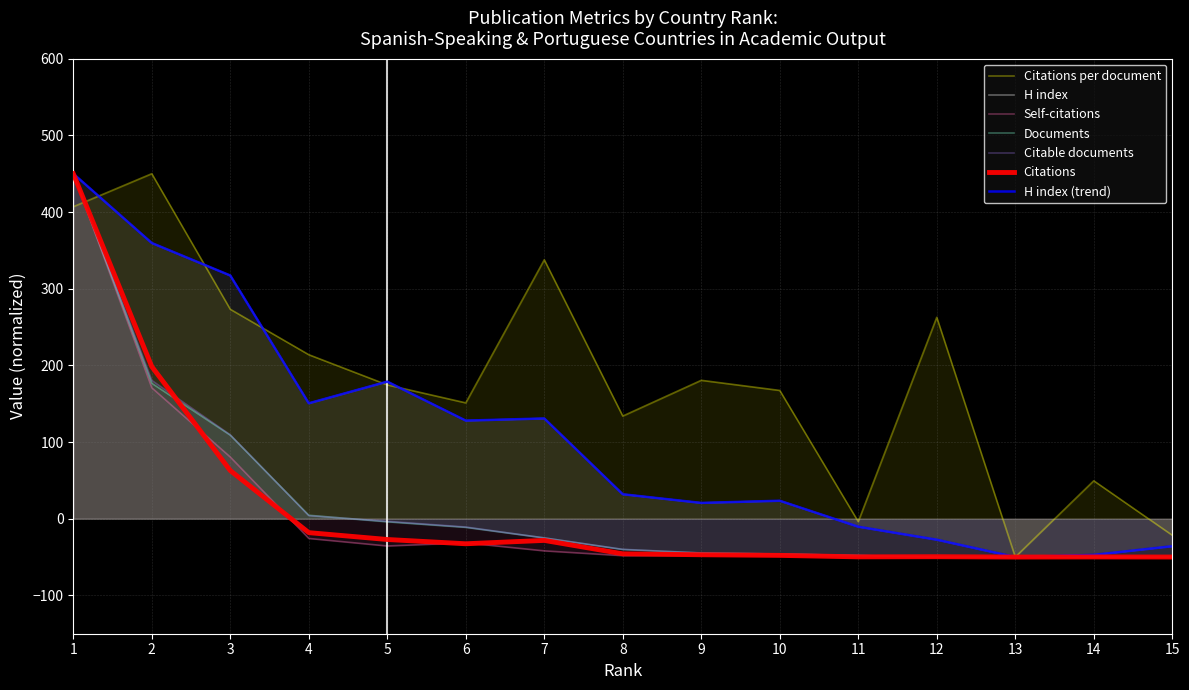

Is the value of Citable documents at 13 greater than the value of H index at 3?

No